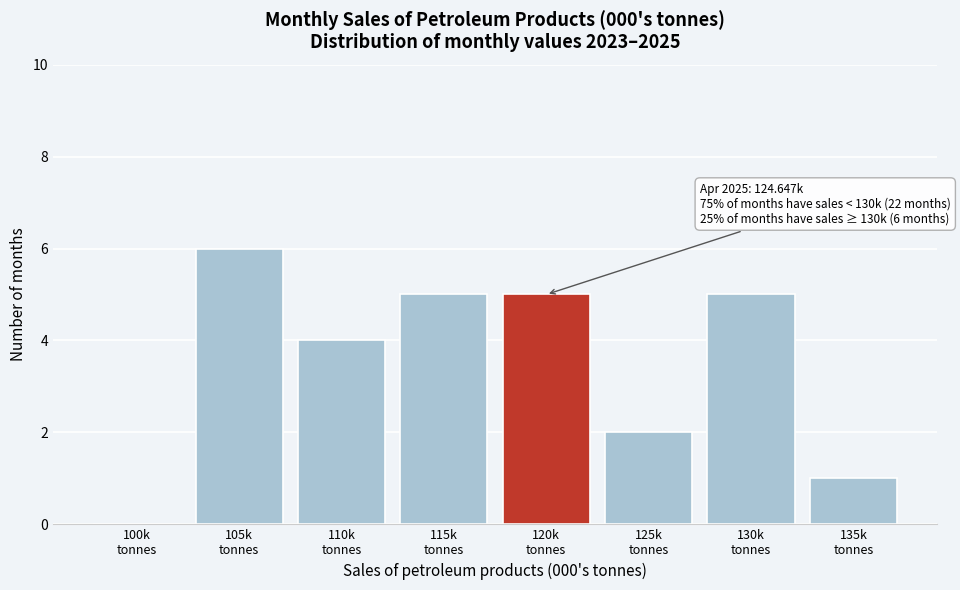

What is the maximum value shown in the chart?

6